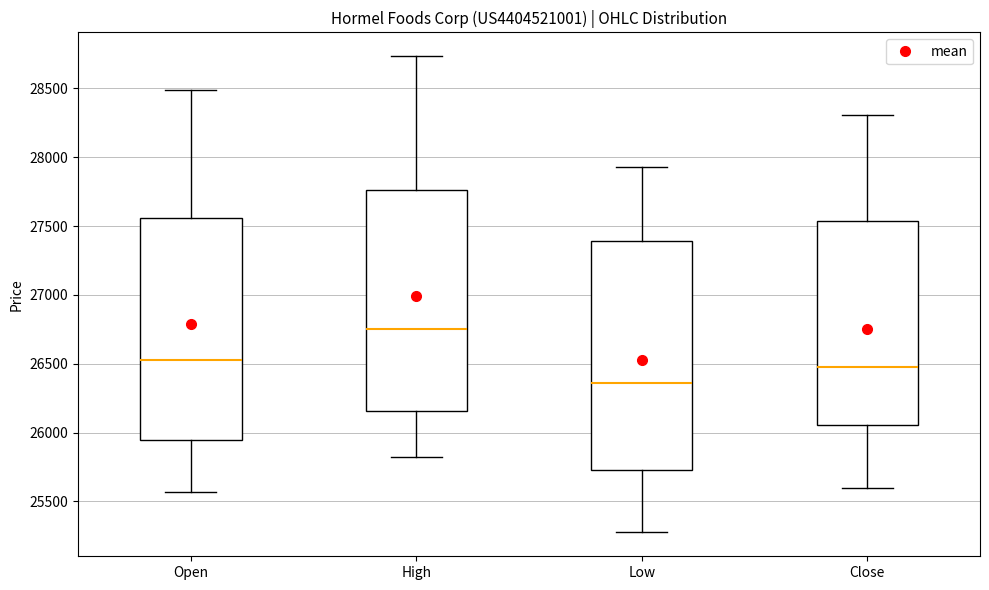

Where is the upper edge of the box for Low on the y-axis? The values are not printed on the chart, so give them approximately, as read against the axis.

27400